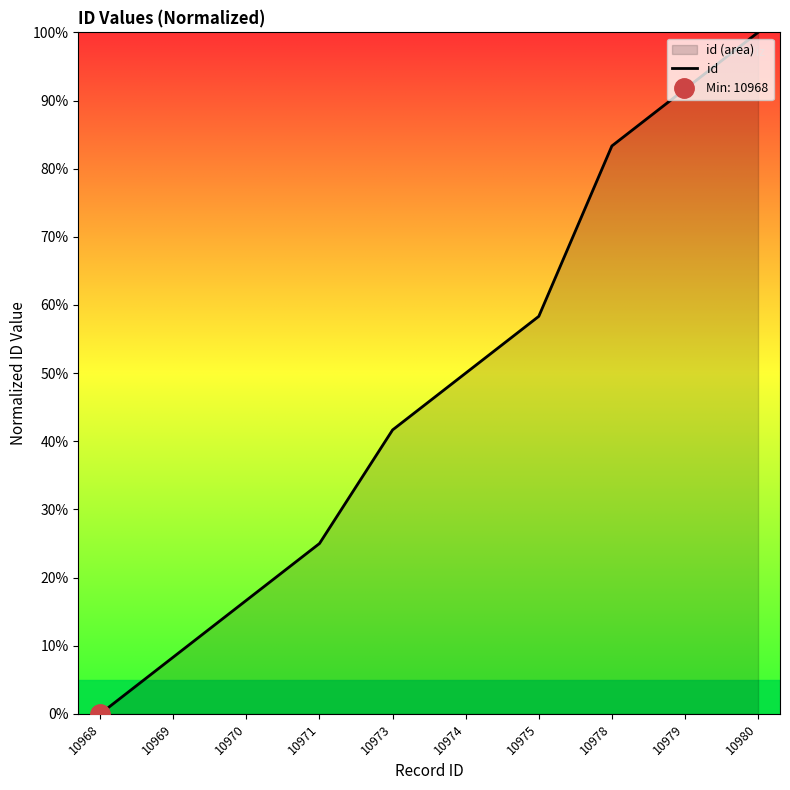

Count the number of data series in this chart.

1